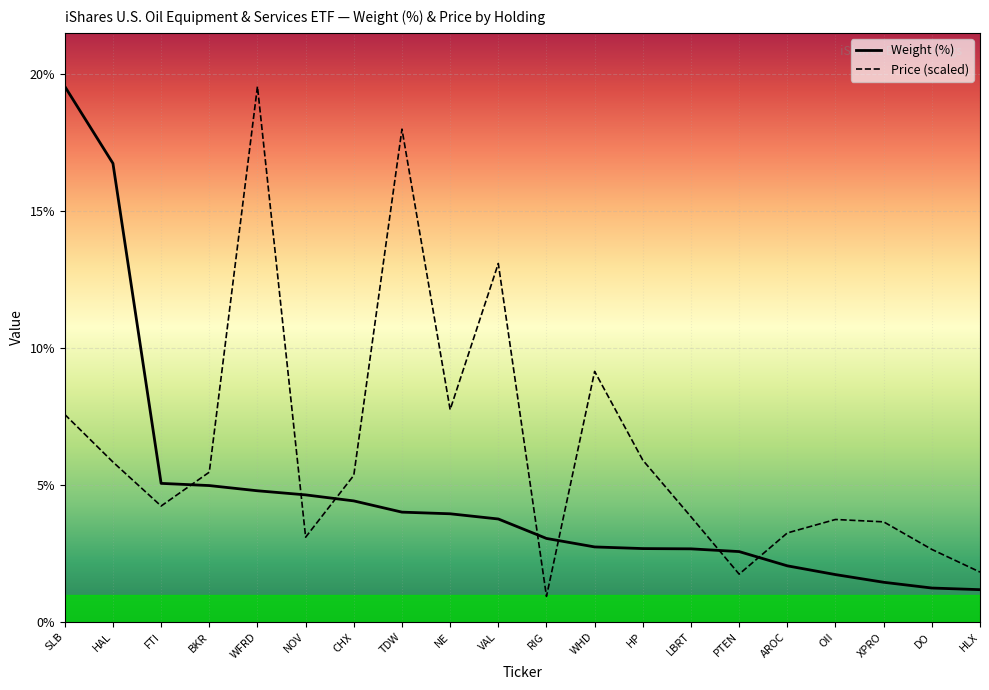

What is the label of the 8th point from the left?

TDW